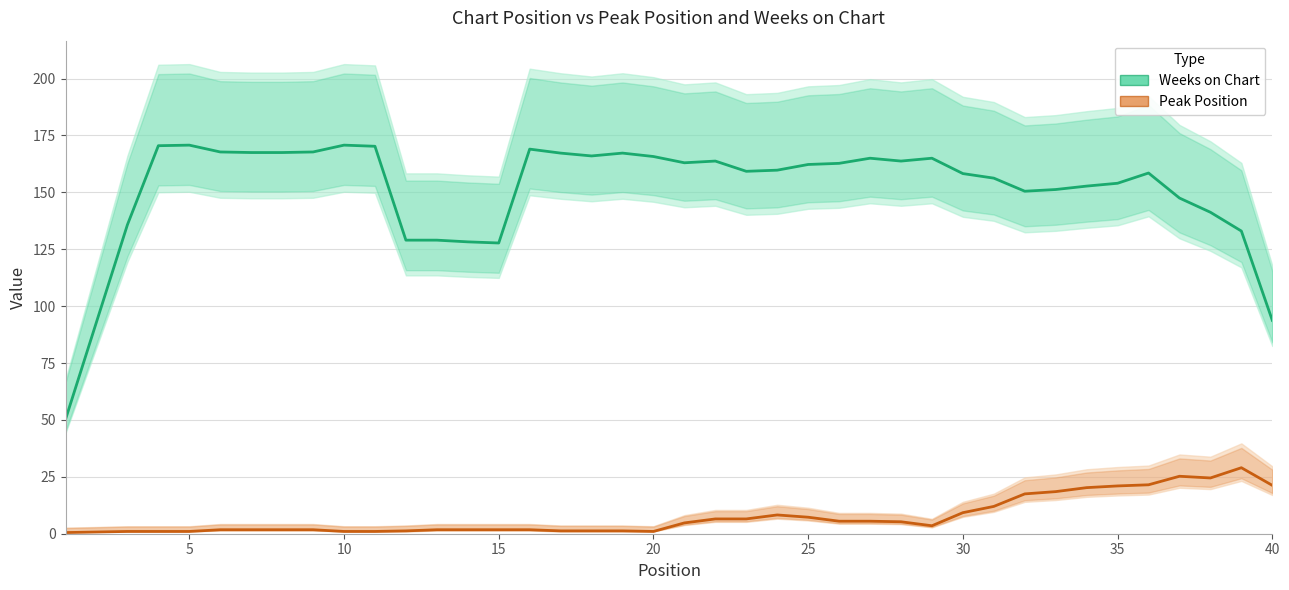

In Weeks on Chart, how many points are lower than both neighbors (excluding endpoints)?

6